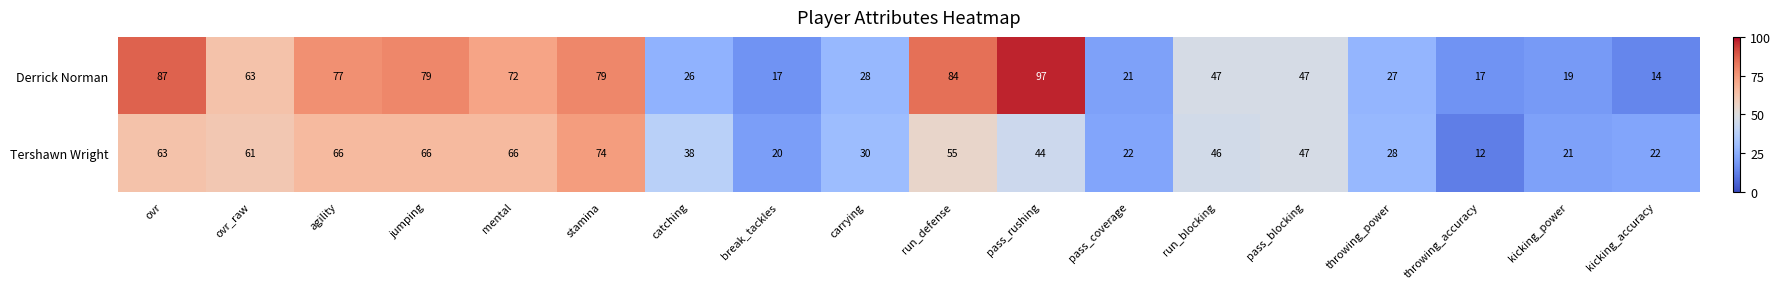

What is the difference between the maximum and minimum values in the Derrick Norman series?

83